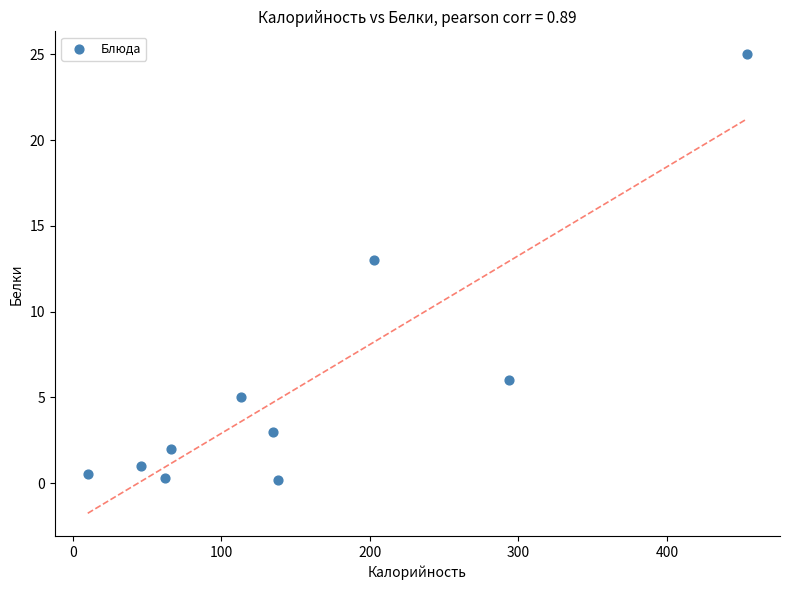

What is the average Y value?

5.6